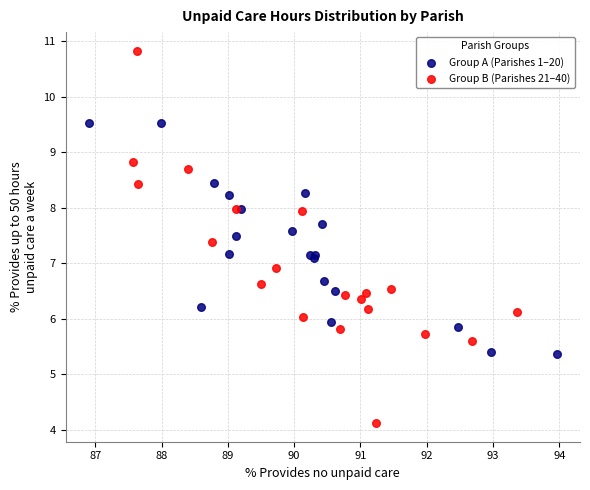

Which series reaches the maximum Y coordinate?

Group B (Parishes 21–40)